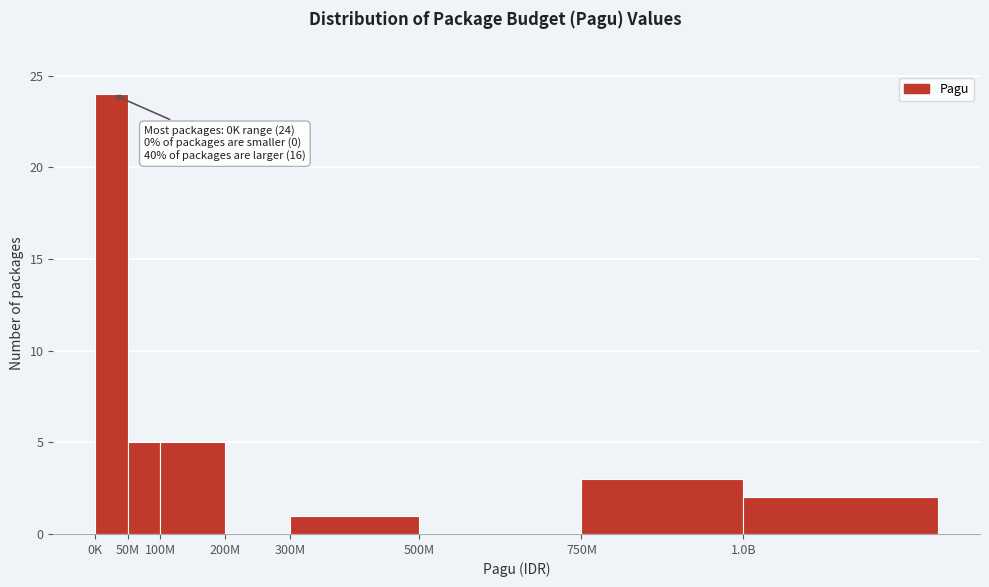

Reading left to right, transcribe all the data shown in this chart.

0K=24	50M=5	100M=5	200M=0	300M=1	500M=0	750M=3	1.0B=2